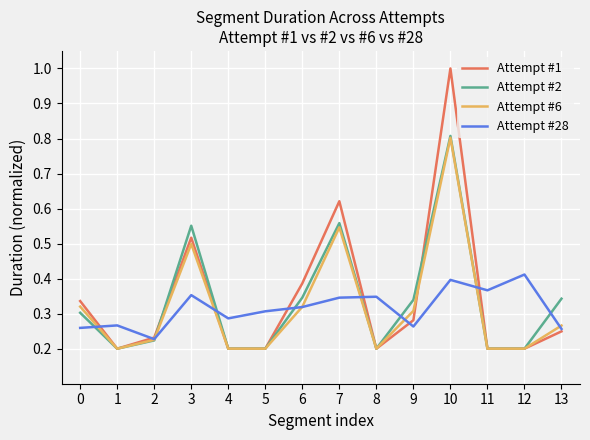

Which label corresponds to the largest value in the chart?

10